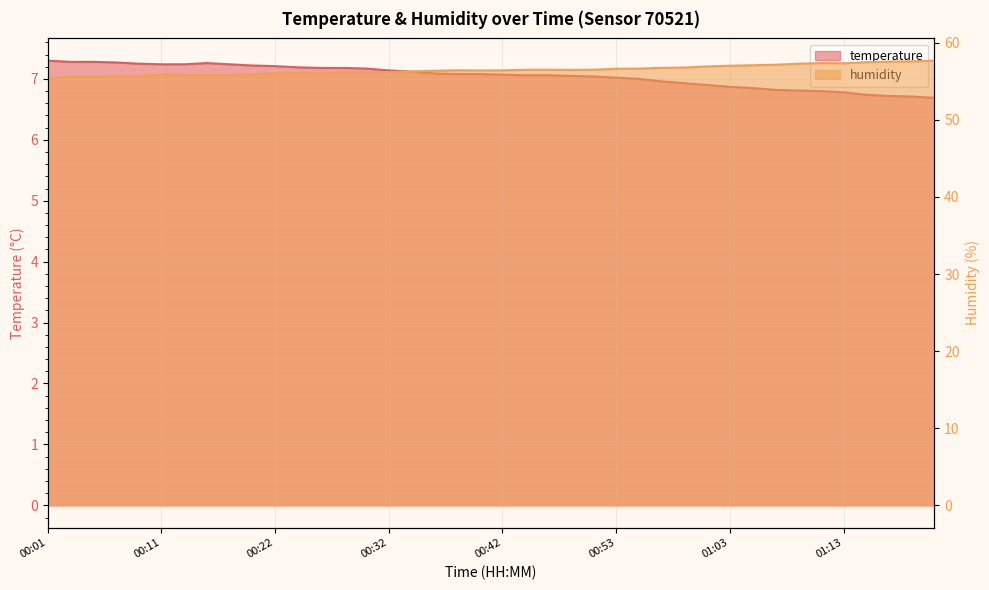

Rank the categories by temperature value from highest to lowest.

00:01, 00:03, 00:05, 00:07, 00:15, 00:09, 00:11, 00:13, 00:18, 00:20, 00:22, 00:24, 00:26, 00:28, 00:30, 00:32, 00:34, 00:36, 00:38, 00:40, 00:42, 00:44, 00:46, 00:48, 00:51, 00:53, 00:55, 00:57, 00:59, 01:01, 01:03, 01:05, 01:07, 01:09, 01:11, 01:13, 01:15, 01:17, 01:20, 01:22